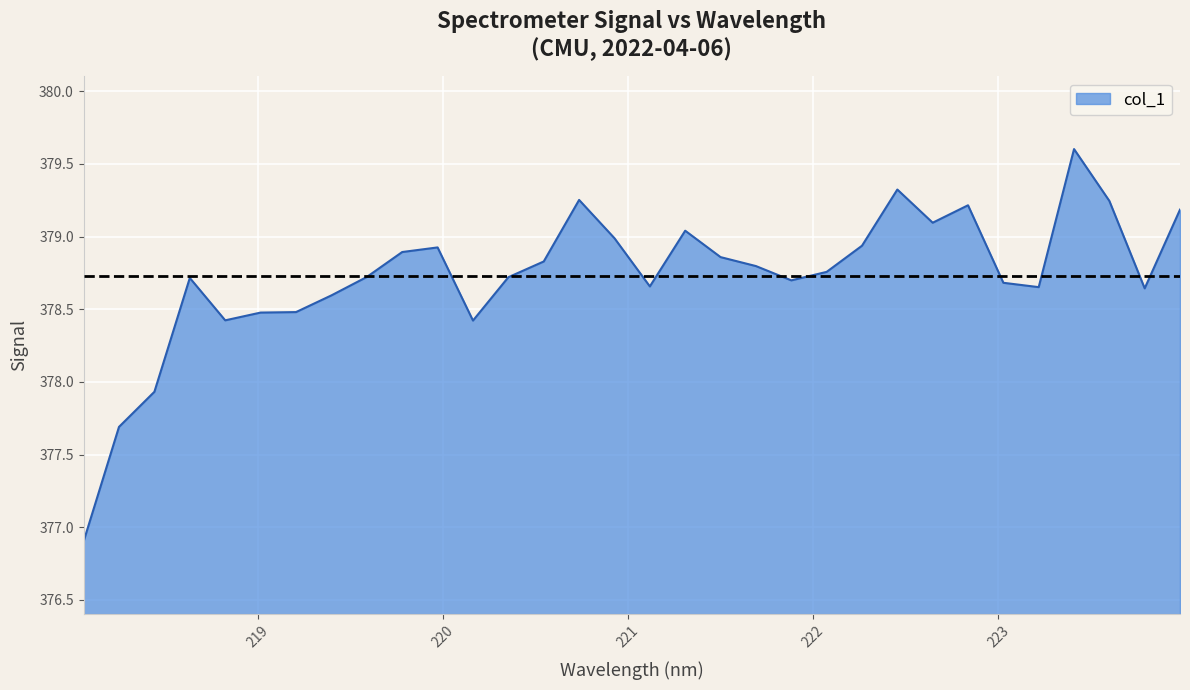

What is the greatest value displayed?

379.6